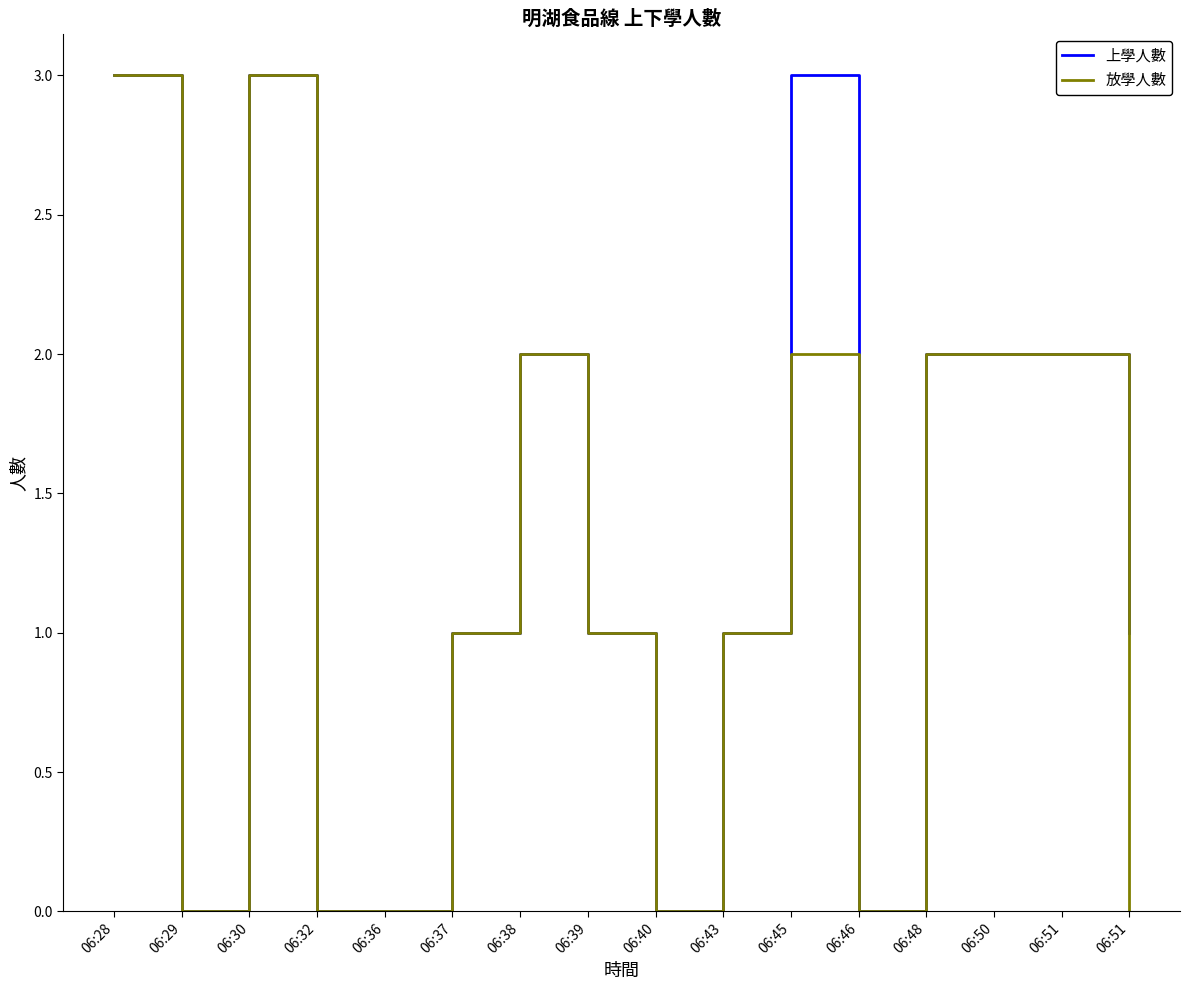

How many lines are shown in the chart?

2